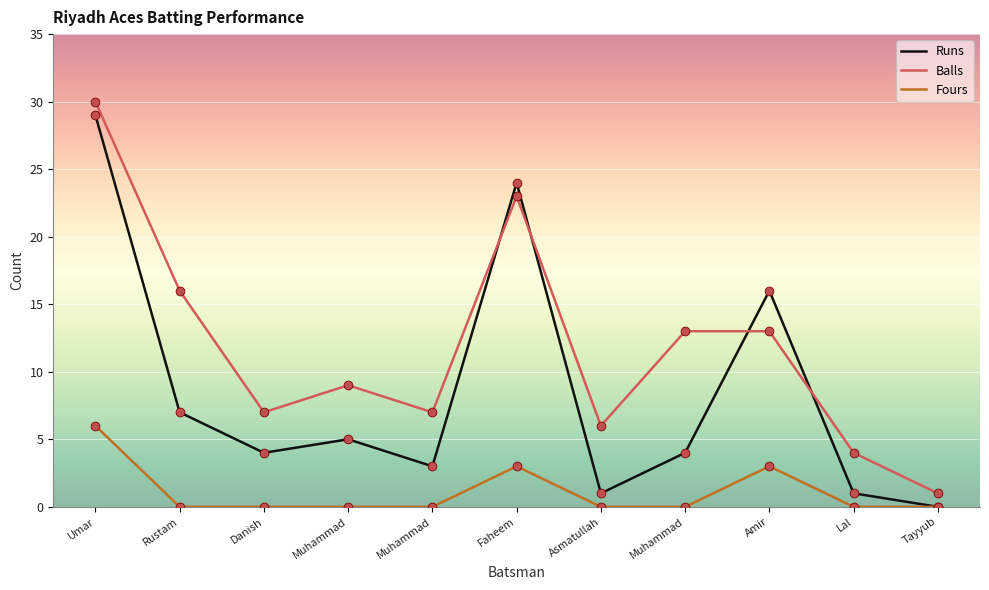

At which category is the sum across all series the highest?

Umar